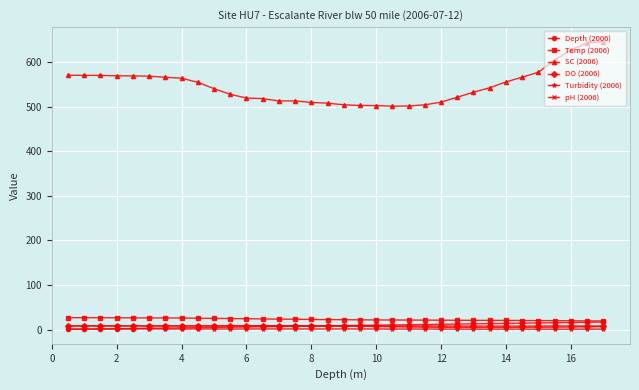

At how many categories does at least one series exceed 69?

34